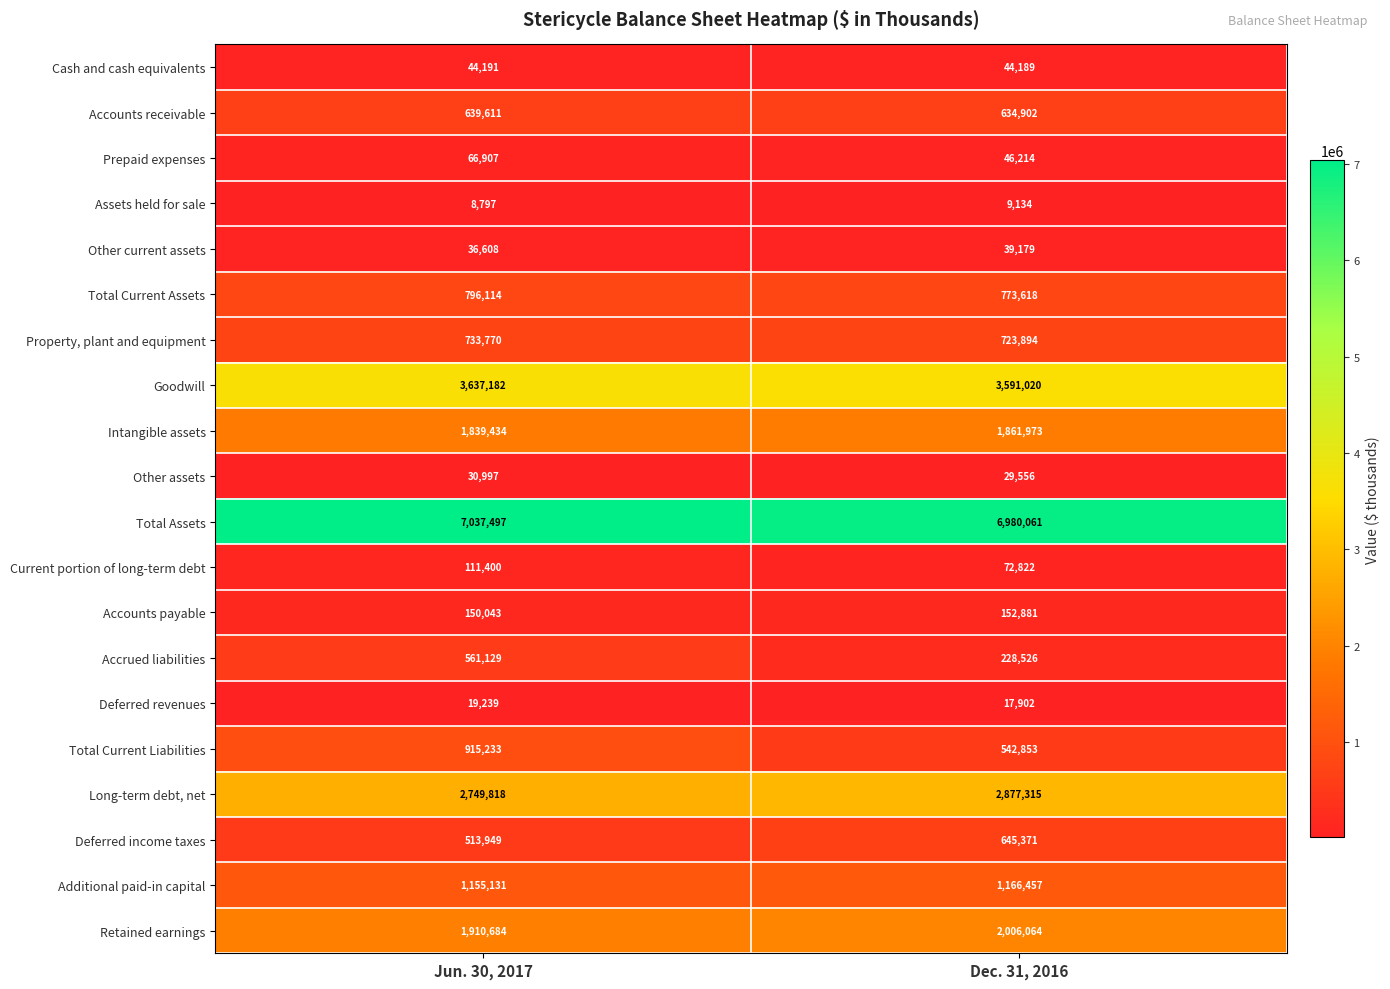

At Jun. 30, 2017, list the series in order from smallest to largest.

Assets held for sale, Deferred revenues, Other assets, Other current assets, Cash and cash equivalents, Prepaid expenses, Current portion of long-term debt, Accounts payable, Deferred income taxes, Accrued liabilities, Accounts receivable, Property, plant and equipment, Total Current Assets, Total Current Liabilities, Additional paid-in capital, Intangible assets, Retained earnings, Long-term debt, net, Goodwill, Total Assets